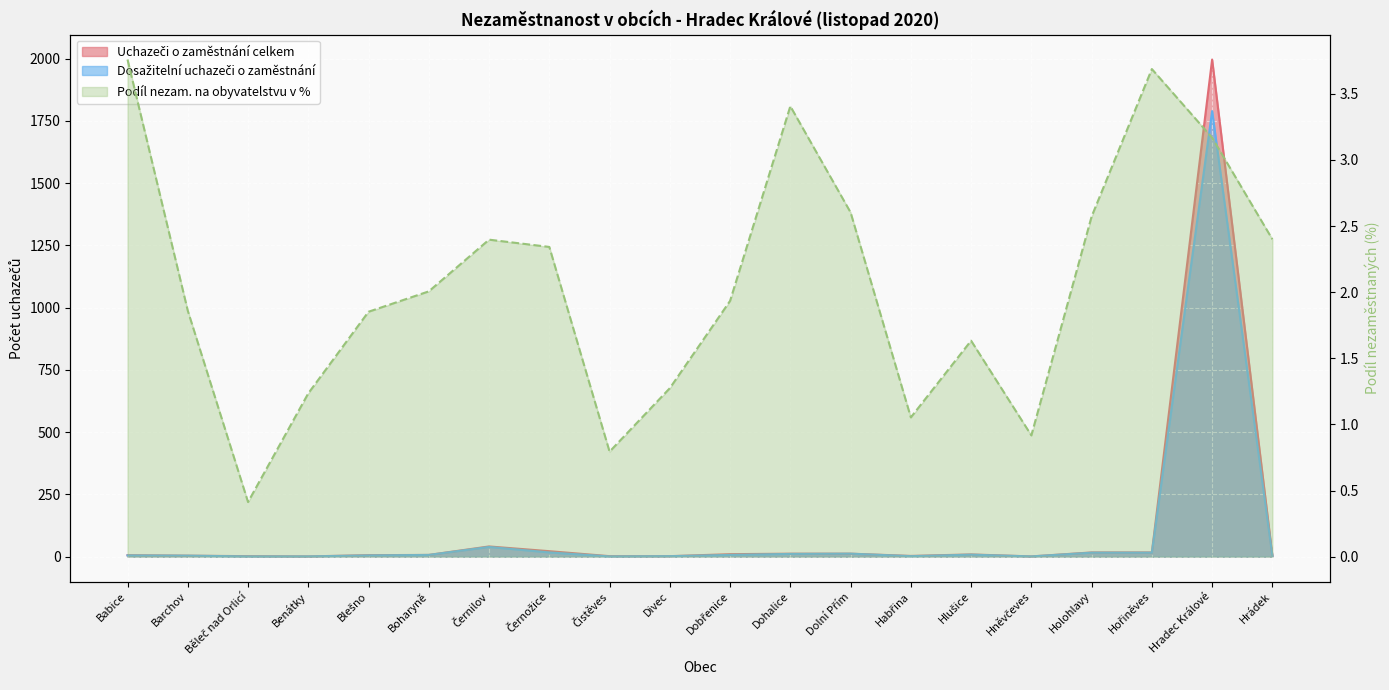

Where is Uchazeči o zaměstnání celkem nearest to the value 998?

Černilov